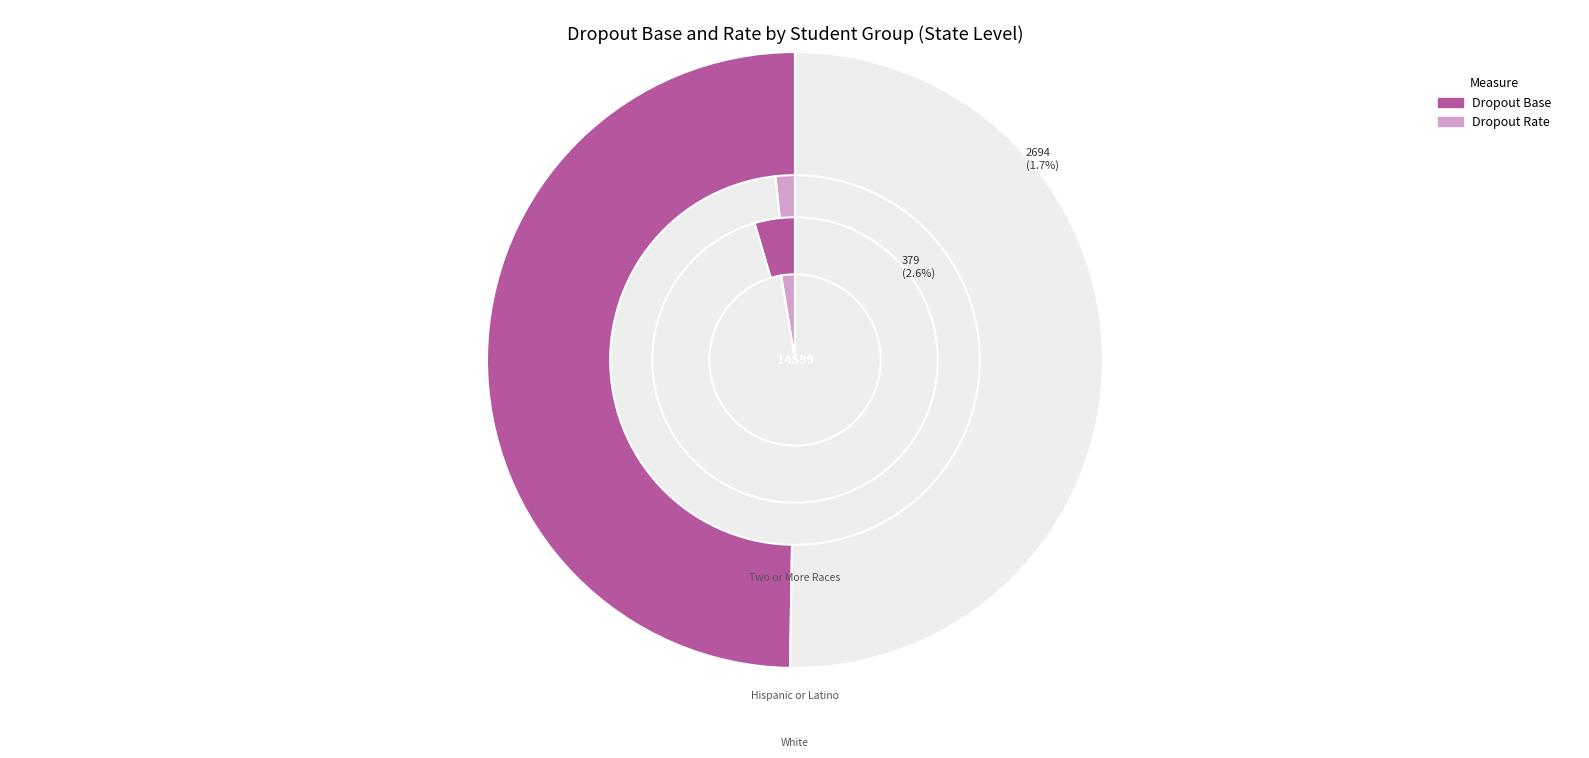

What is the difference between the highest and lowest values at 4?

158474.0